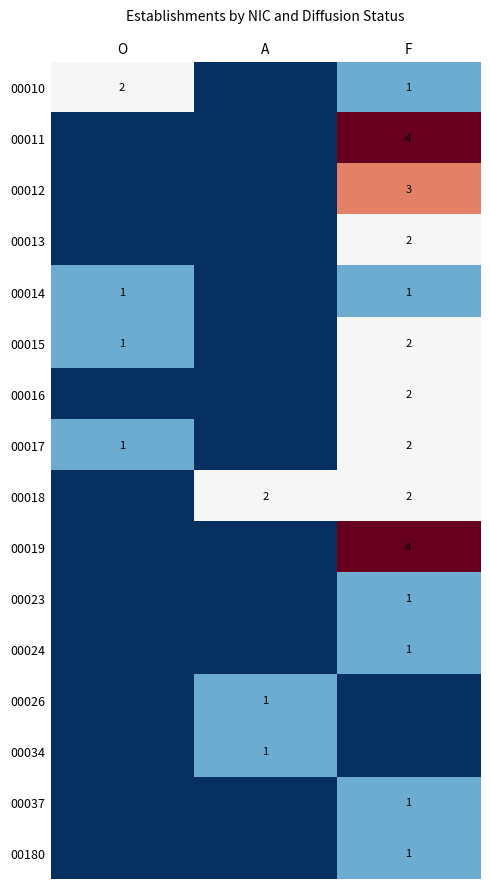

What is the difference between the highest and lowest values at F?

4